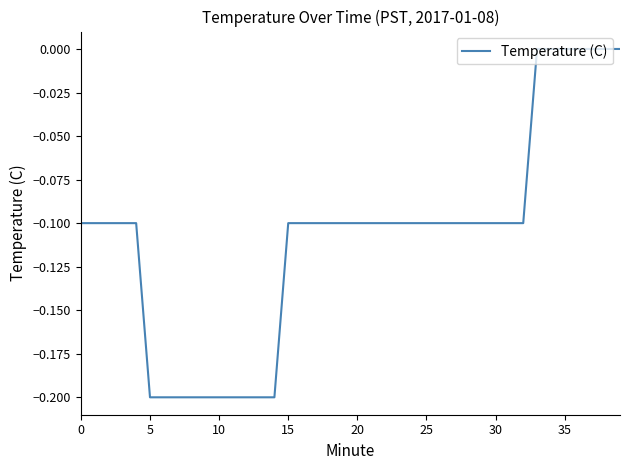

Reading left to right, what are all the values shown in this chart?

-0.1	-0.1	-0.1	-0.1	-0.1	-0.2	-0.2	-0.2	-0.2	-0.2	-0.2	-0.2	-0.2	-0.2	-0.2	-0.1	-0.1	-0.1	-0.1	-0.1	-0.1	-0.1	-0.1	-0.1	-0.1	-0.1	-0.1	-0.1	-0.1	-0.1	-0.1	-0.1	-0.1	0.0	0.0	0.0	0.0	0.0	0.0	0.0